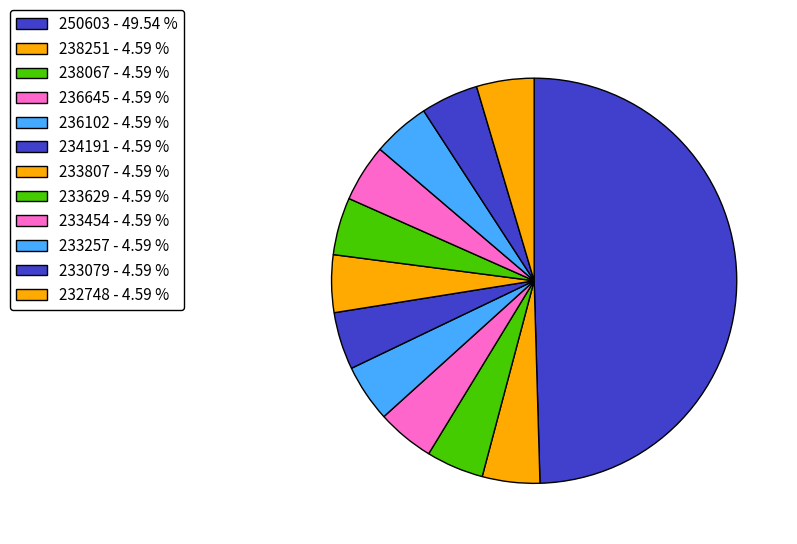

Between 233629 and 233079, which is larger?

233629